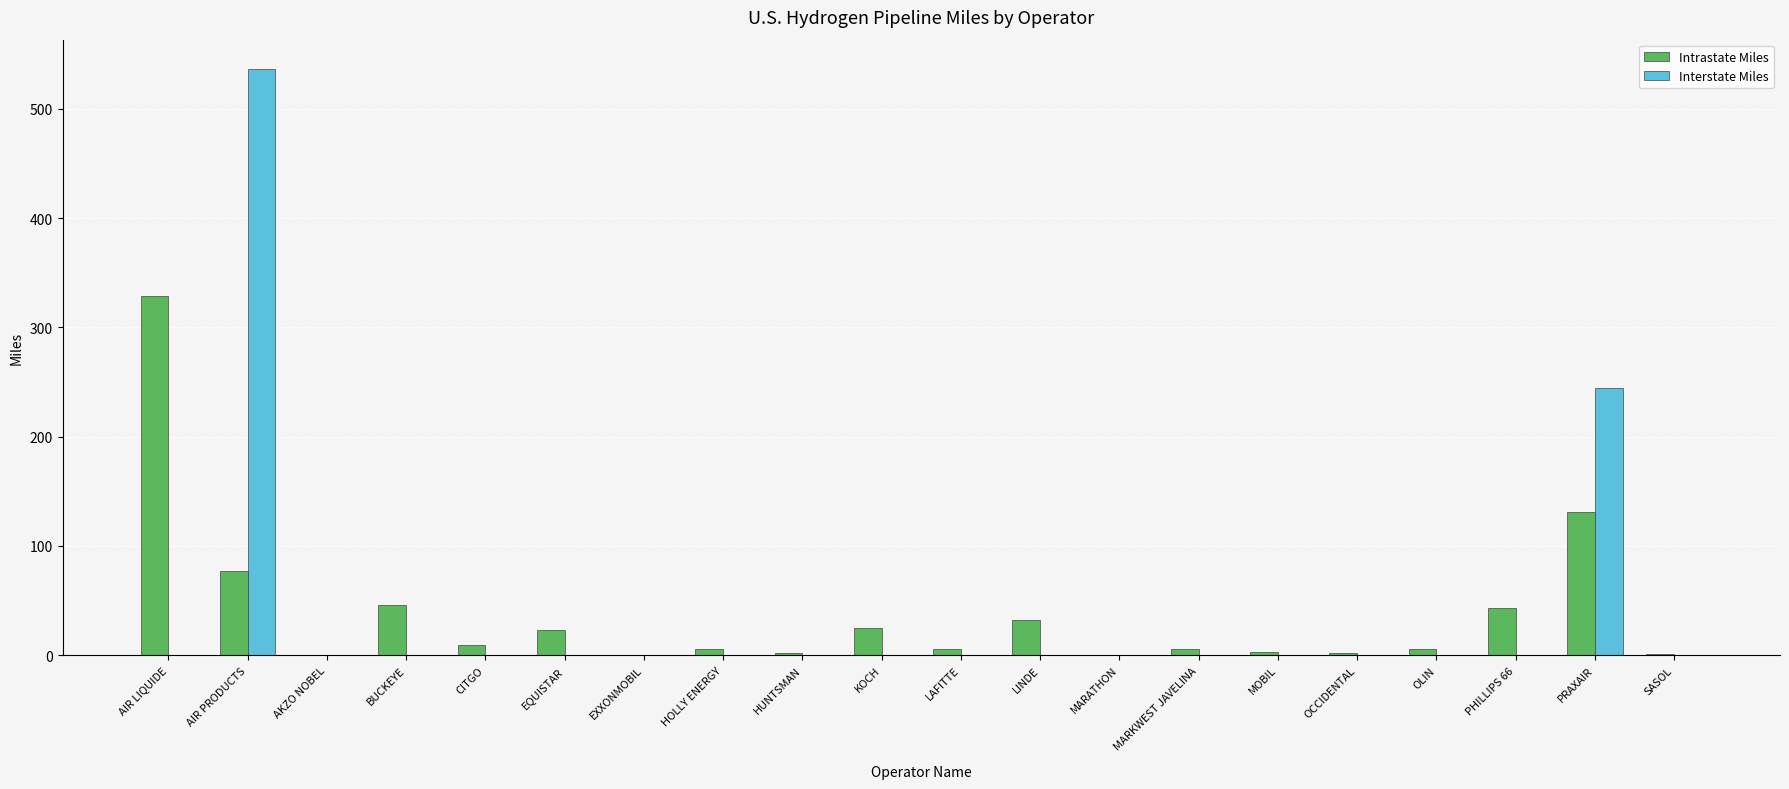

What is the average value of the Intrastate Miles series?

37.4